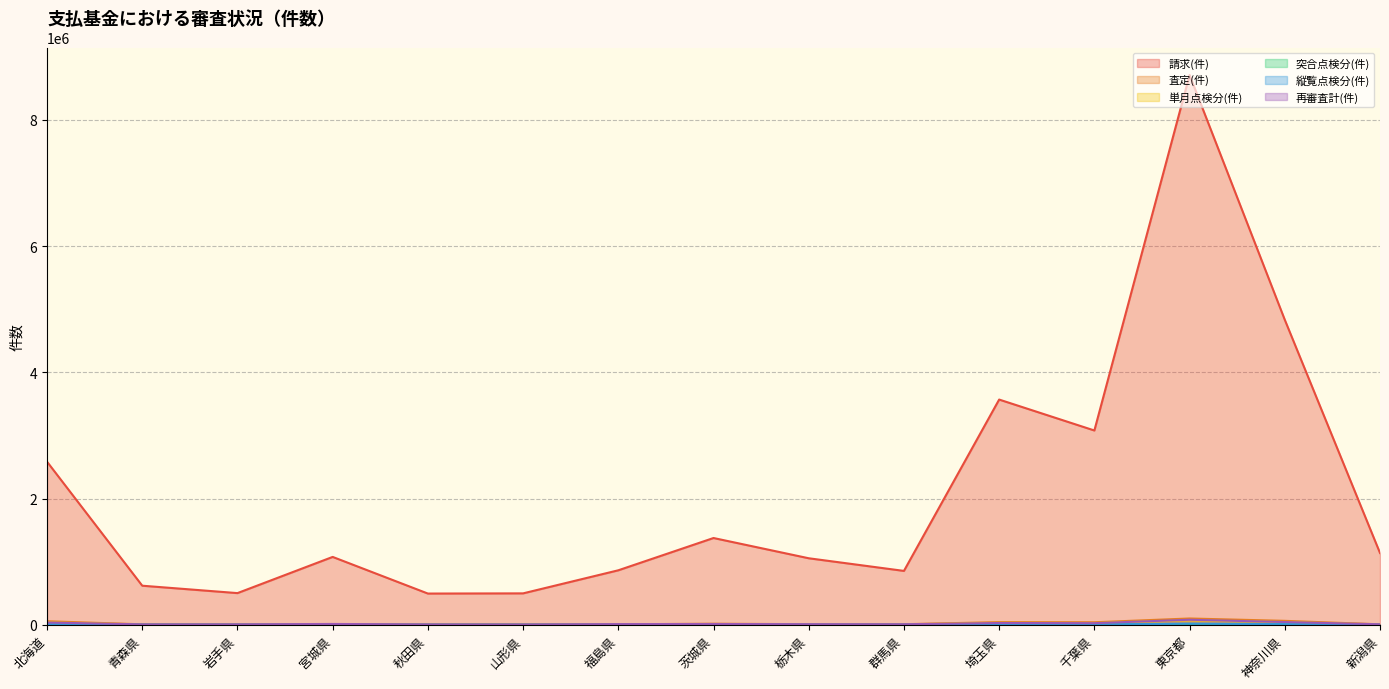

Where is the first local maximum for 縦覧点検分(件)?

茨城県